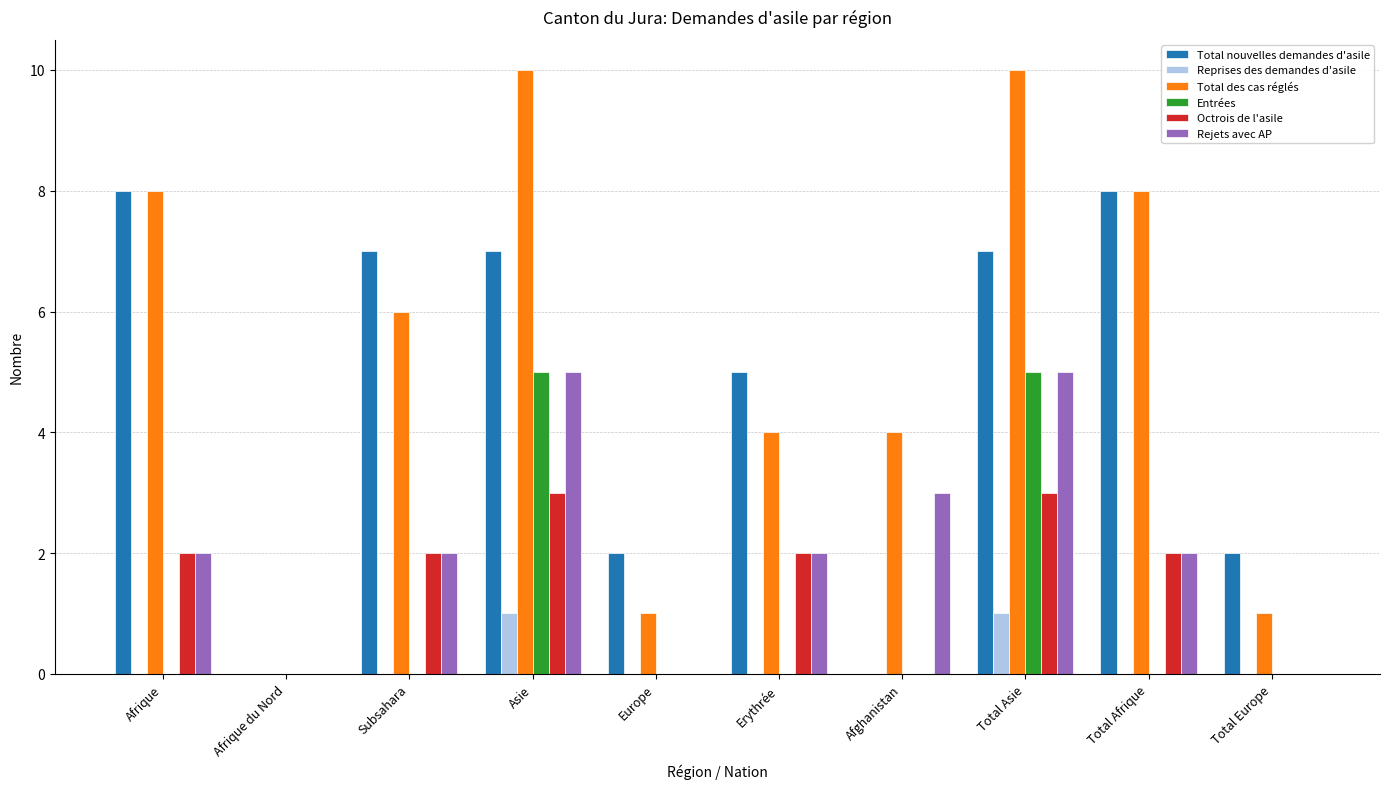

What is the maximum value shown in the chart?

10